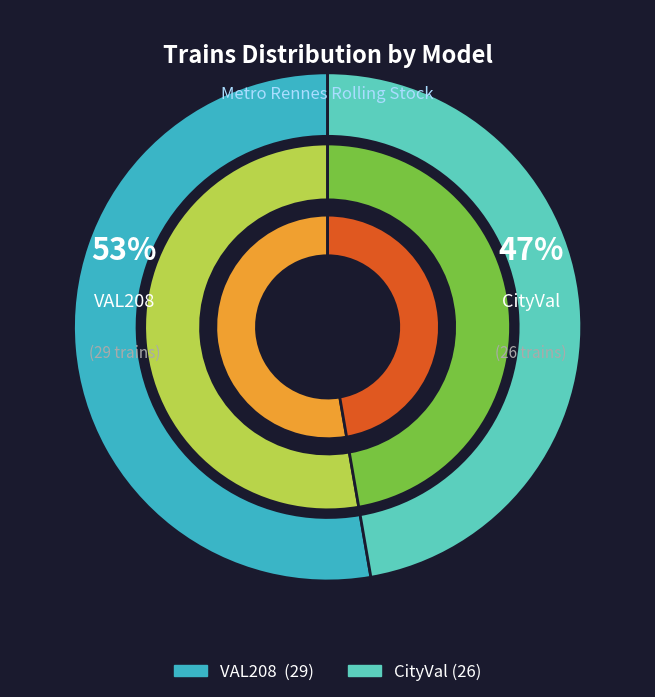

True or false: VAL208 accounts for 62% of the total.

False